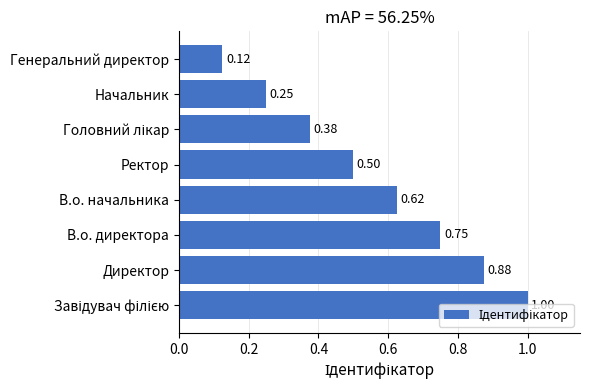

How many bars are there in total?

8